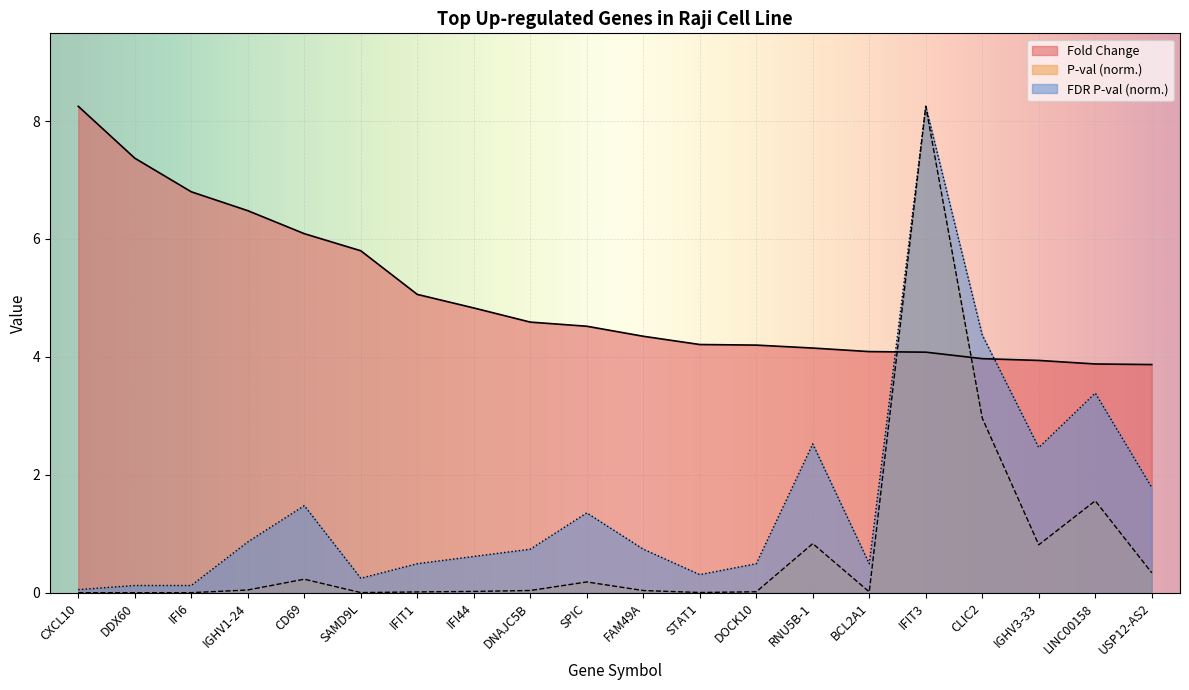

What is the approximate value of Fold Change at IFI44?

4.8